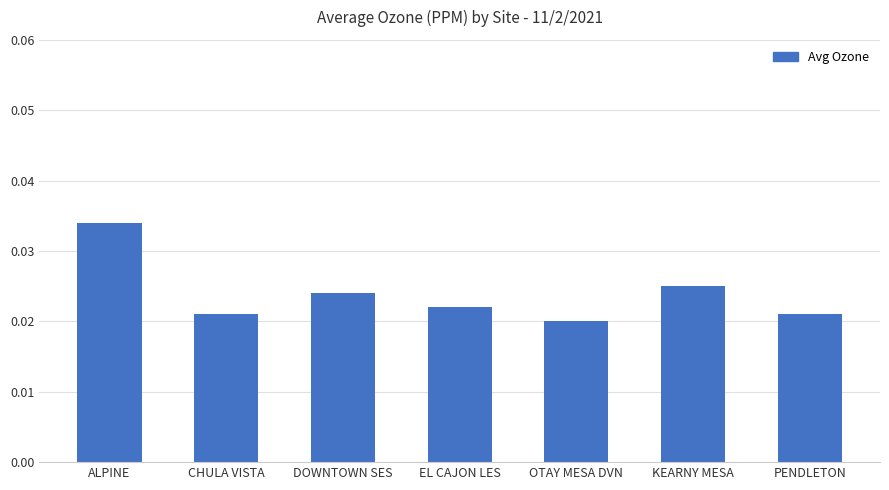

At which category does the chart reach its minimum across all series?

OTAY MESA DVN